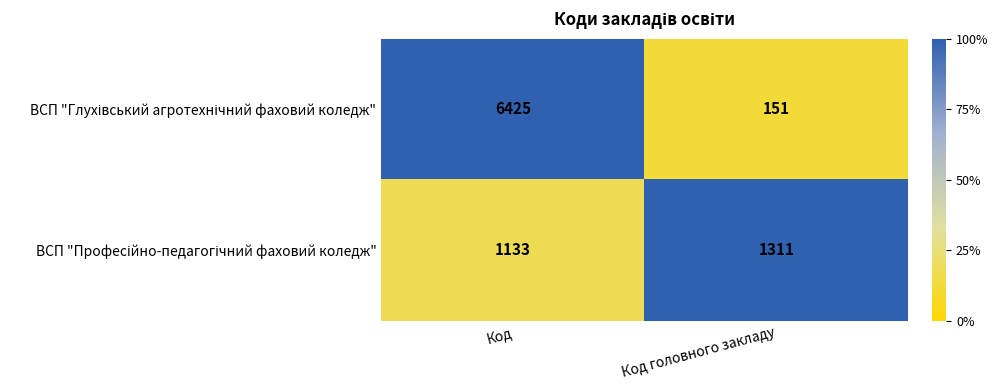

What is the maximum value shown in the chart?

6425